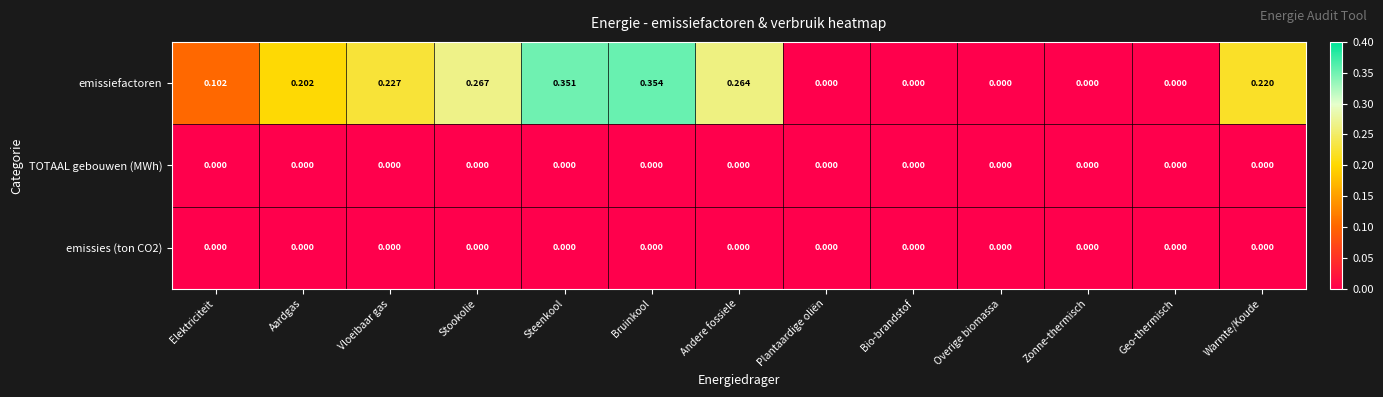

Which series changed the most between Vloeibaar gas and Plantaardige oliën?

emissiefactoren